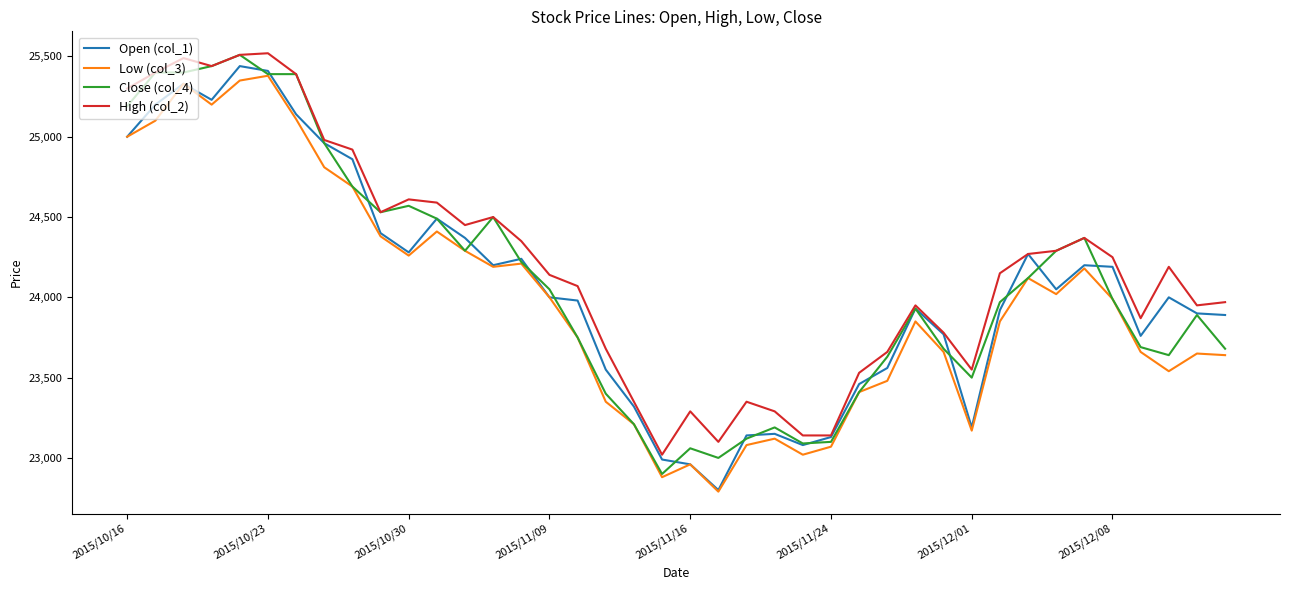

What is the greatest value displayed?

25520